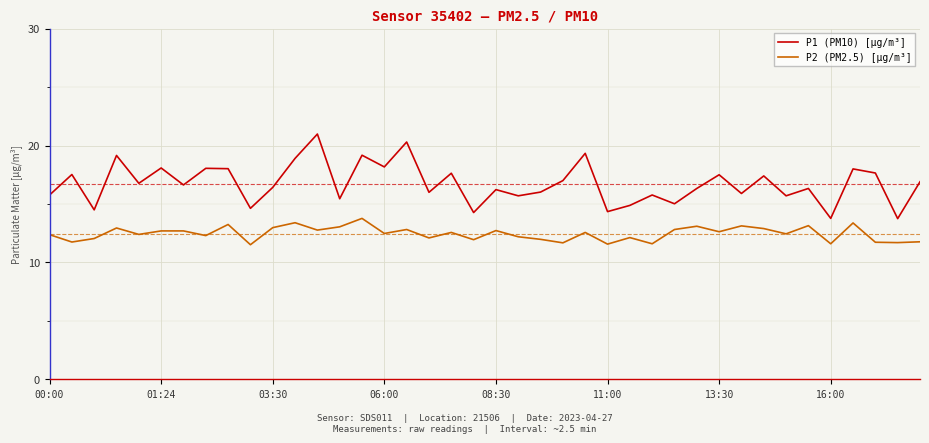

True or false: P2 (PM2.5) [μg/m³] and P1 (PM10) [μg/m³] intersect in this chart.

False